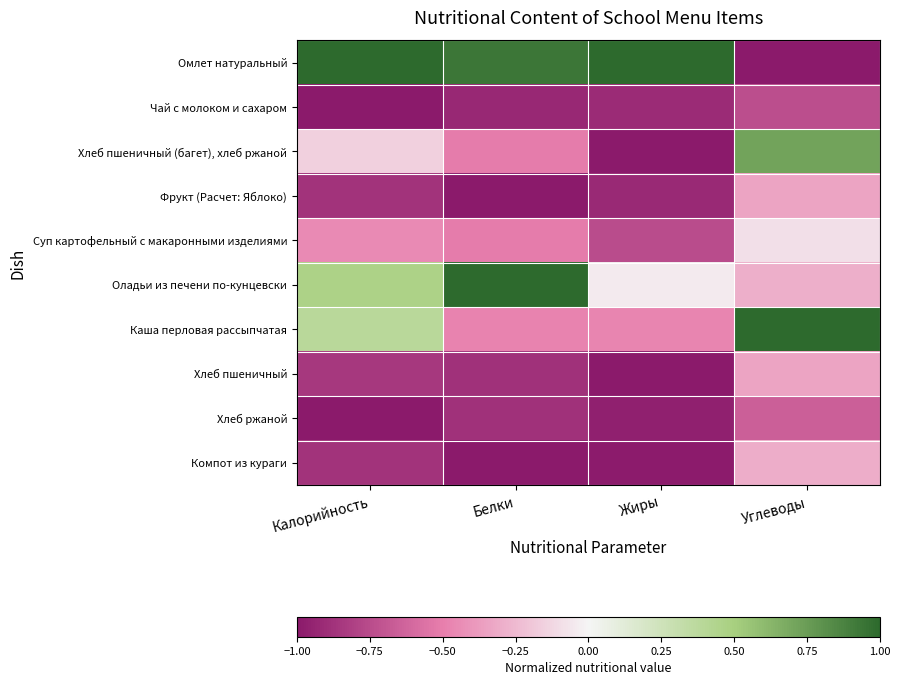

Reading right to left, transcribe all the data shown in this chart.

Омлет натуральный: Углеводы=-1.0	Жиры=1.0	Белки=0.9	Калорийность=1.0
Чай с молоком и сахаром: Углеводы=-0.7	Жиры=-0.9	Белки=-0.9	Калорийность=-1.0
Хлеб пшеничный (багет), хлеб ржаной: Углеводы=0.7	Жиры=-1.0	Белки=-0.5	Калорийность=-0.2
Фрукт (Расчет: Яблоко): Углеводы=-0.3	Жиры=-0.9	Белки=-1.0	Калорийность=-0.9
Суп картофельный с макаронными изделиями: Углеводы=-0.1	Жиры=-0.8	Белки=-0.5	Калорийность=-0.4
Оладьи из печени по-кунцевски: Углеводы=-0.3	Жиры=-0.0	Белки=1.0	Калорийность=0.5
Каша перловая рассыпчатая: Углеводы=1.0	Жиры=-0.5	Белки=-0.5	Калорийность=0.4
Хлеб пшеничный: Углеводы=-0.3	Жиры=-1.0	Белки=-0.9	Калорийность=-0.8
Хлеб ржаной: Углеводы=-0.7	Жиры=-1.0	Белки=-0.9	Калорийность=-1.0
Компот из кураги: Углеводы=-0.3	Жиры=-1.0	Белки=-1.0	Калорийность=-0.9